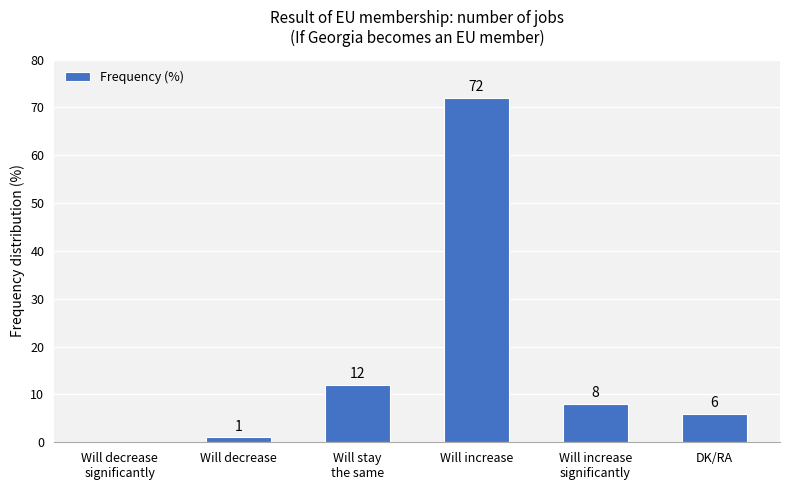

Reading left to right, list all the values displayed in this chart.

0	1	12	72	8	6